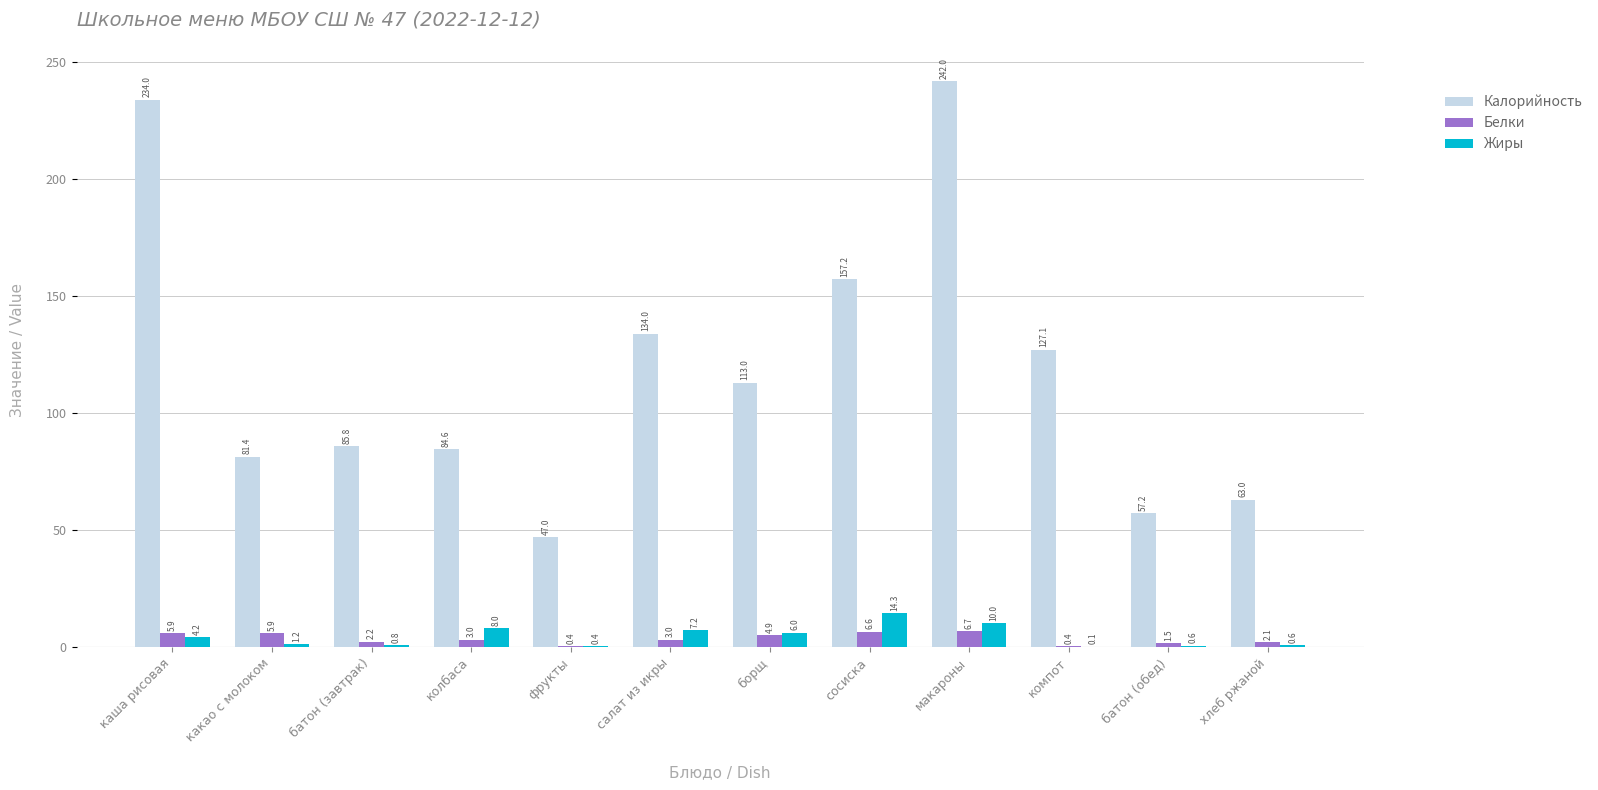

What is the sum of the Калорийность values at каша рисовая and какао с молоком?

315.4